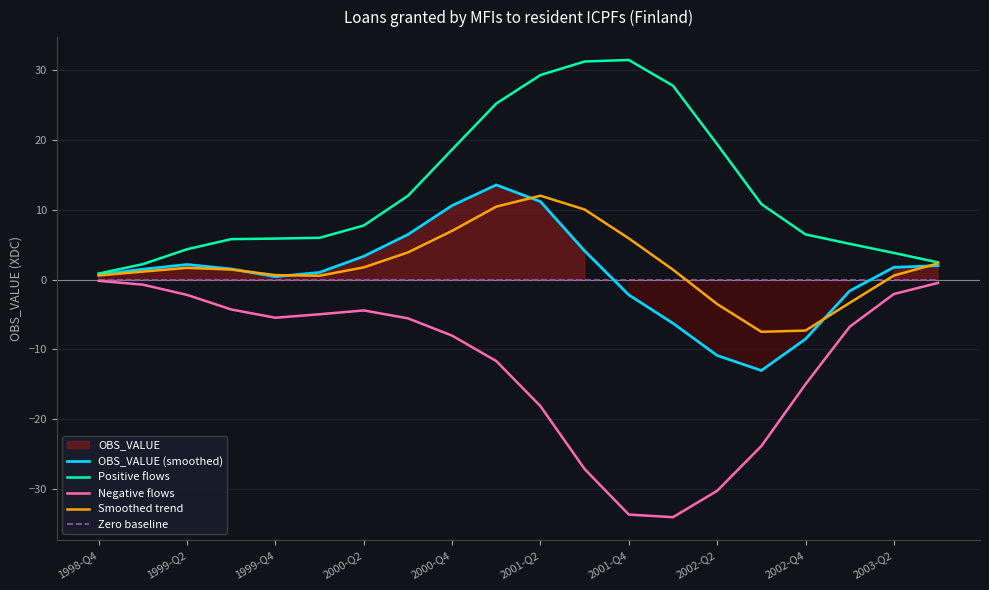

Read the OBS_VALUE (smoothed) value at 2003-Q2.

1.8